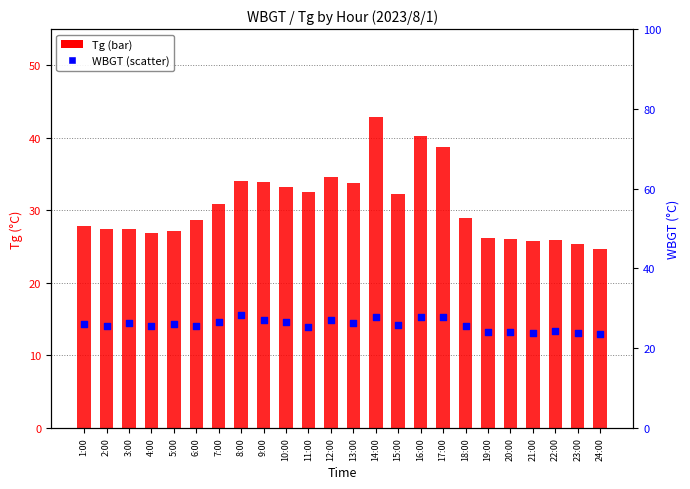

At which category is the sum across all series the highest?

14:00